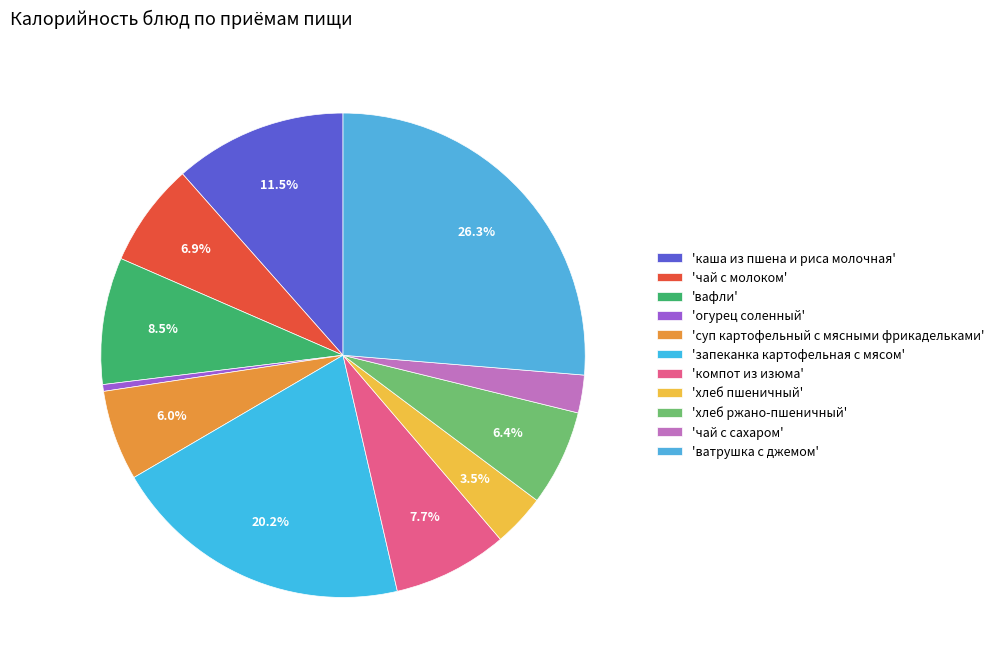

Which category has the biggest portion of the pie?

'ватрушка с джемом'